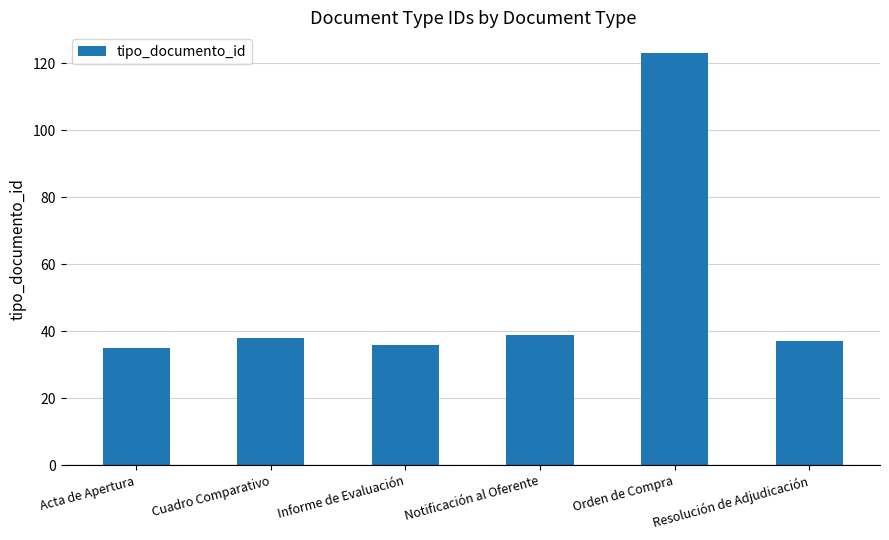

Does the chart contain any negative values?

No